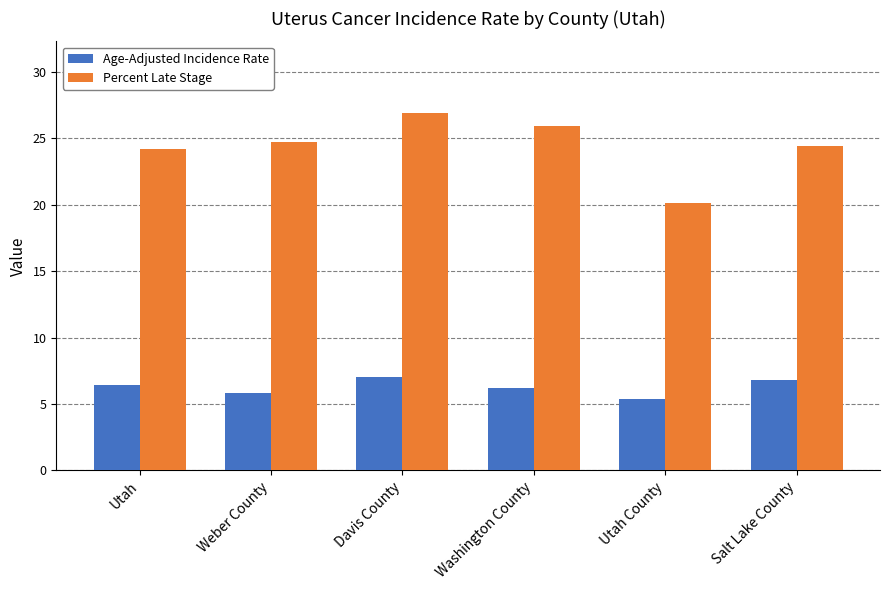

True or false: Age-Adjusted Incidence Rate has a value of 9.4 at Weber County.

False